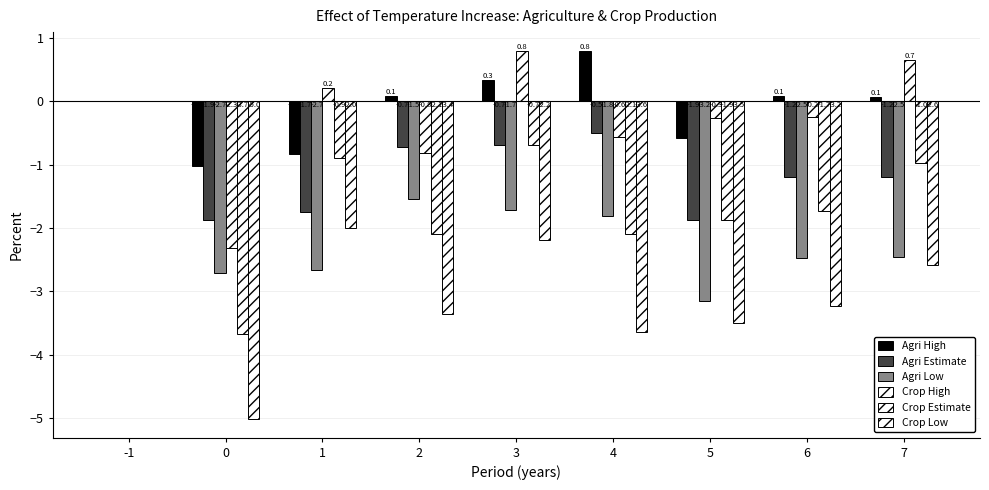

What value does the Crop Estimate series have at 7?

-1.0